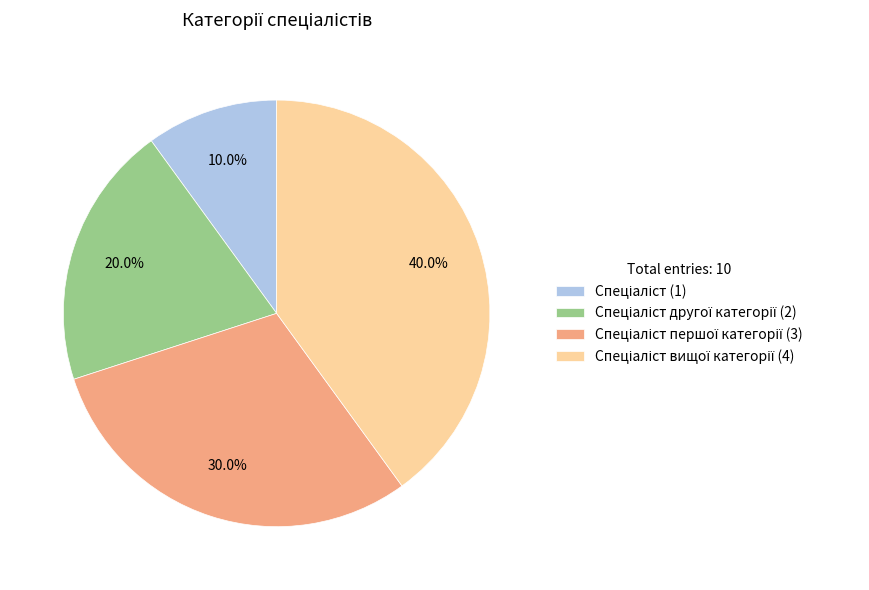

Is there a majority slice in this chart?

No